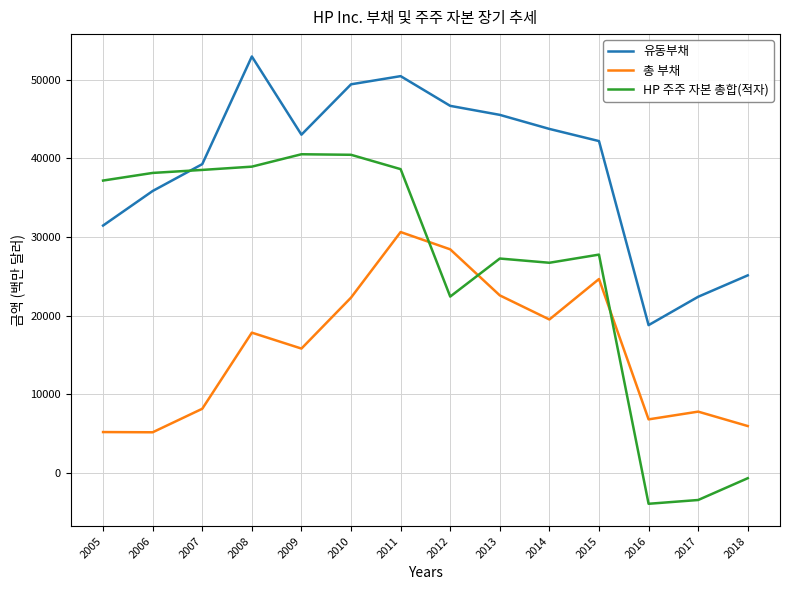

True or false: 유동부채 has a value of 57399 at 2014.

False